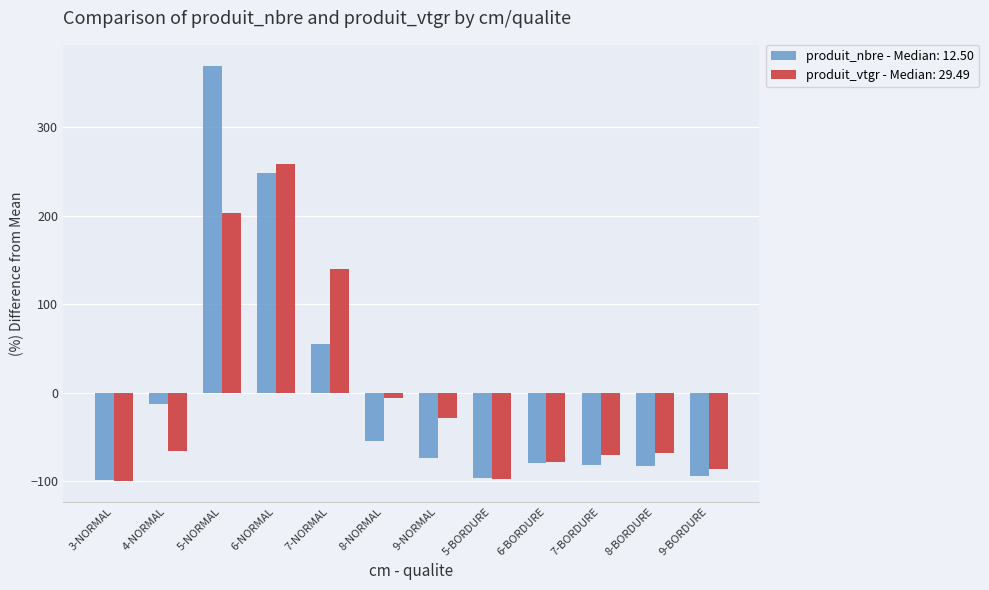

List the series in order of their peak value, highest first.

produit_nbre - Median: 12.50, produit_vtgr - Median: 29.49